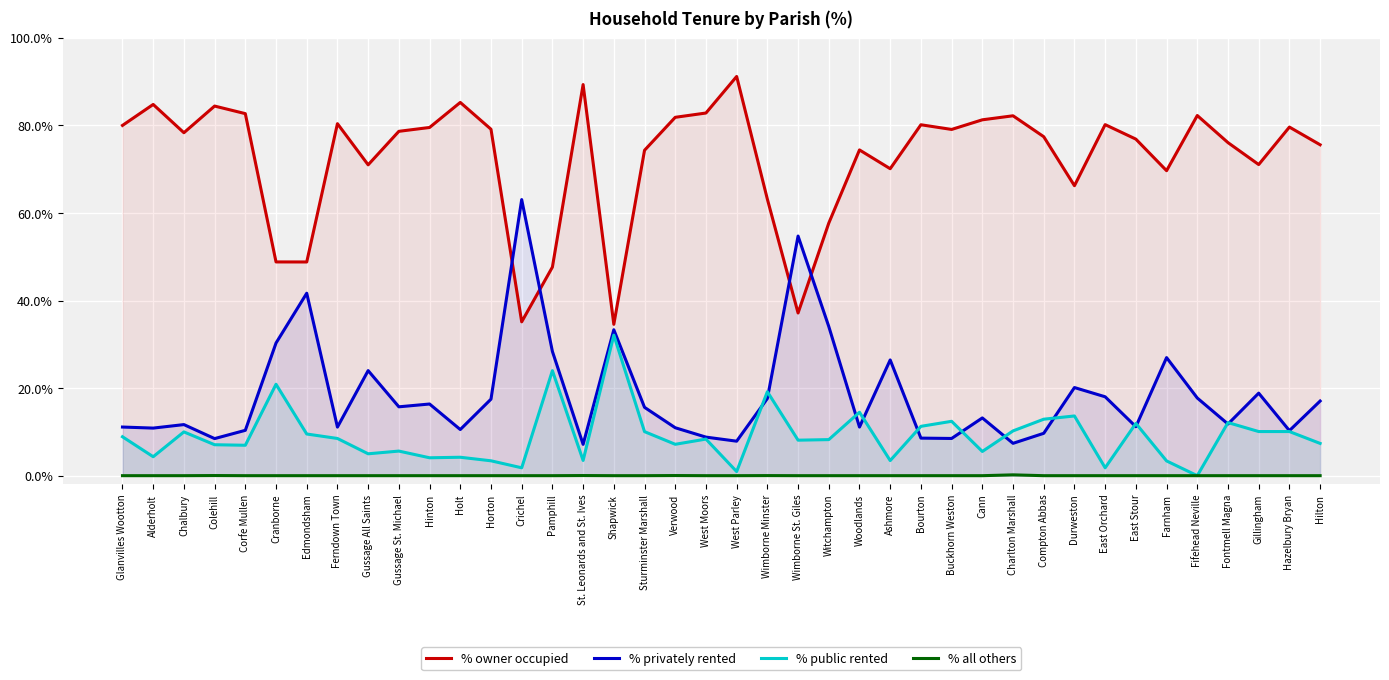

Where is the first local maximum for % owner occupied?

Alderholt